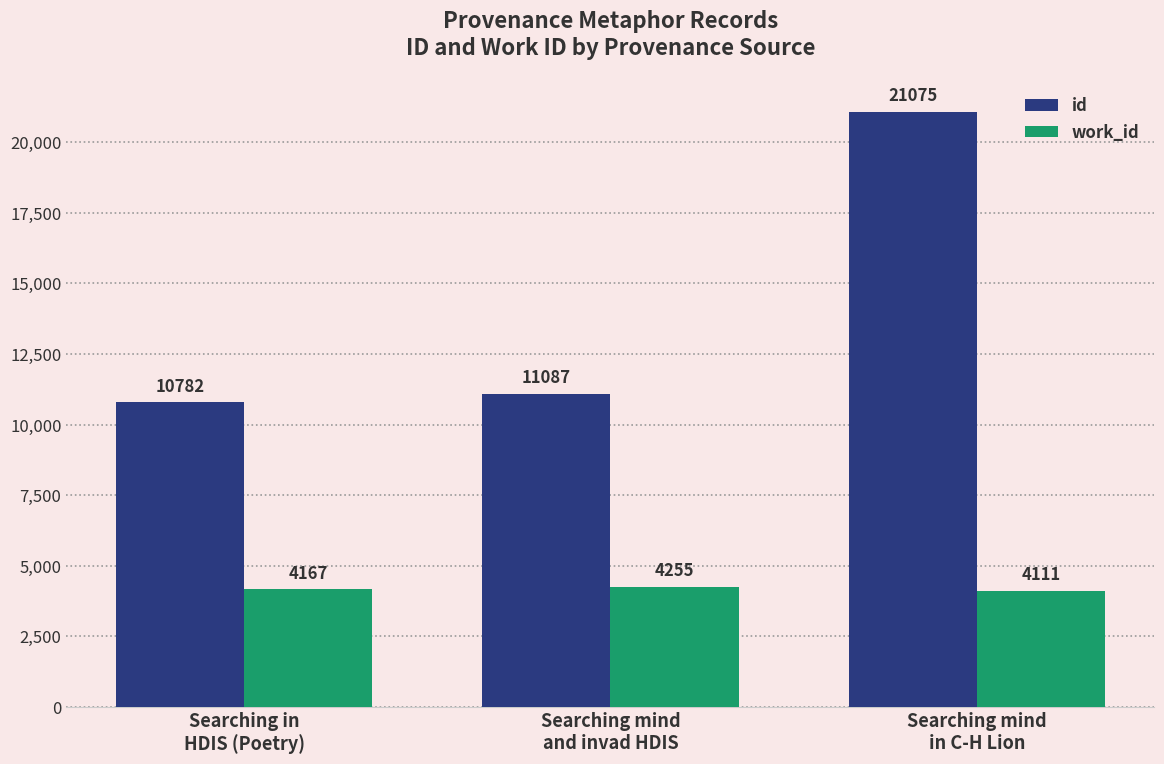

What is the difference between the highest and lowest values at Searching in
HDIS (Poetry)?

6615